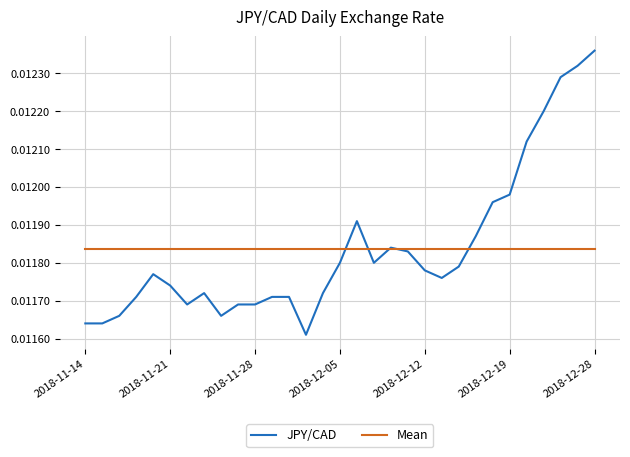

Which series has the largest range (max minus min)?

JPY/CAD